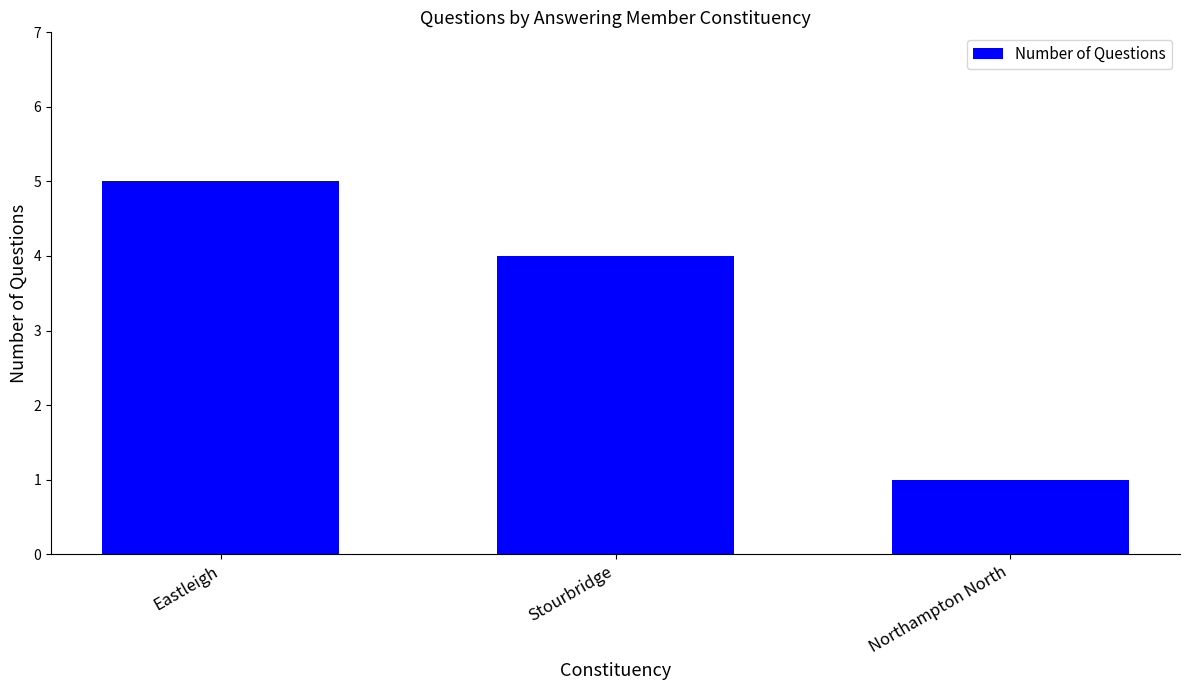

What is the sum of the values at Eastleigh and Northampton North?

6